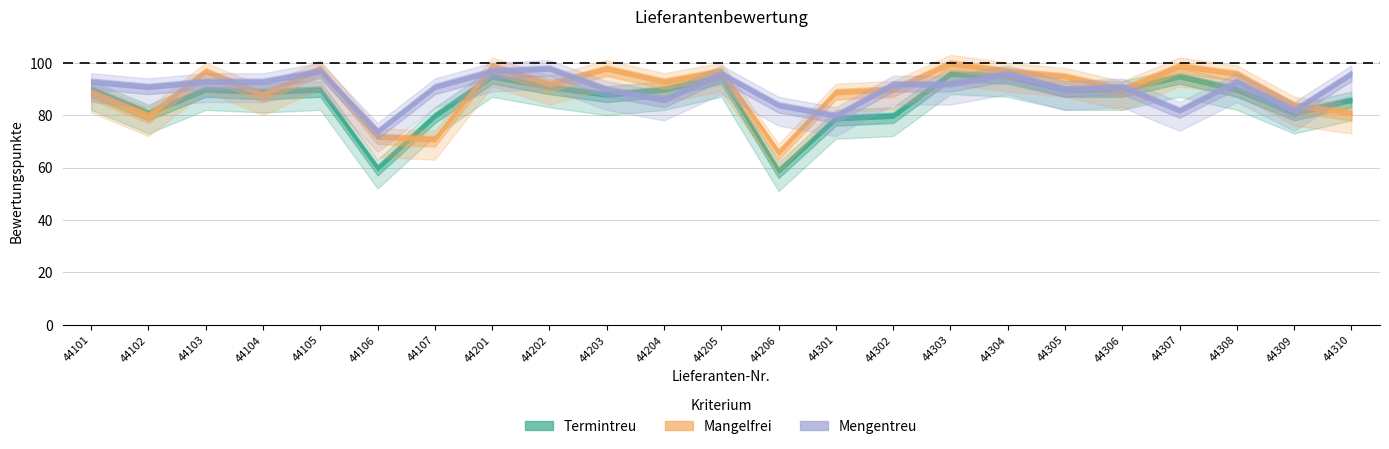

True or false: Termintreu and Mengentreu cross at least once.

True